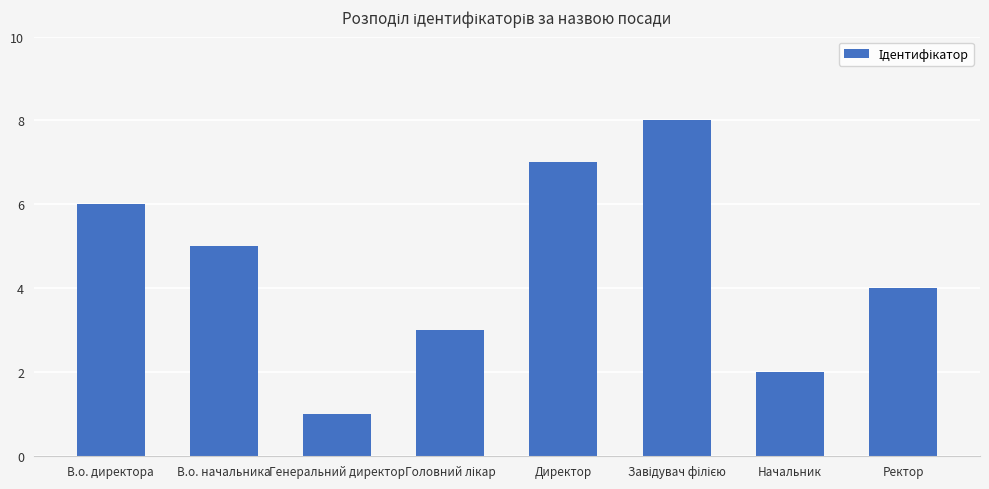

Does the chart contain stacked bars?

No